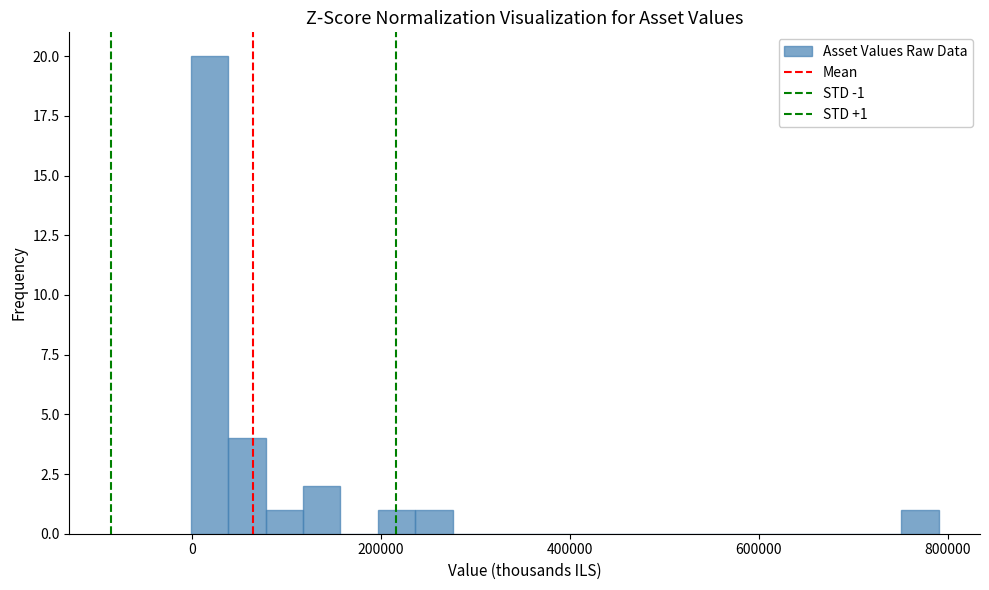

Around what value on the x-axis is the tallest bar? Give the approximate position of its centre, as read against the axis.

20000